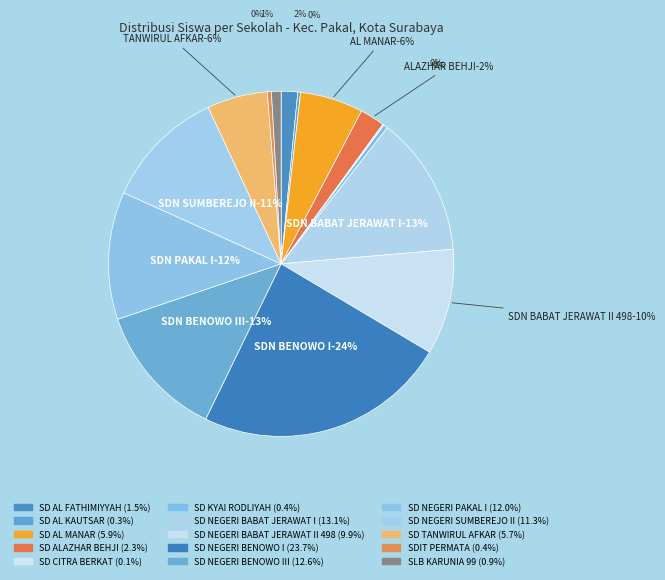

What is the ratio of the value at SDIT PERMATA to the value at SD TANWIRUL AFKAR?

0.1